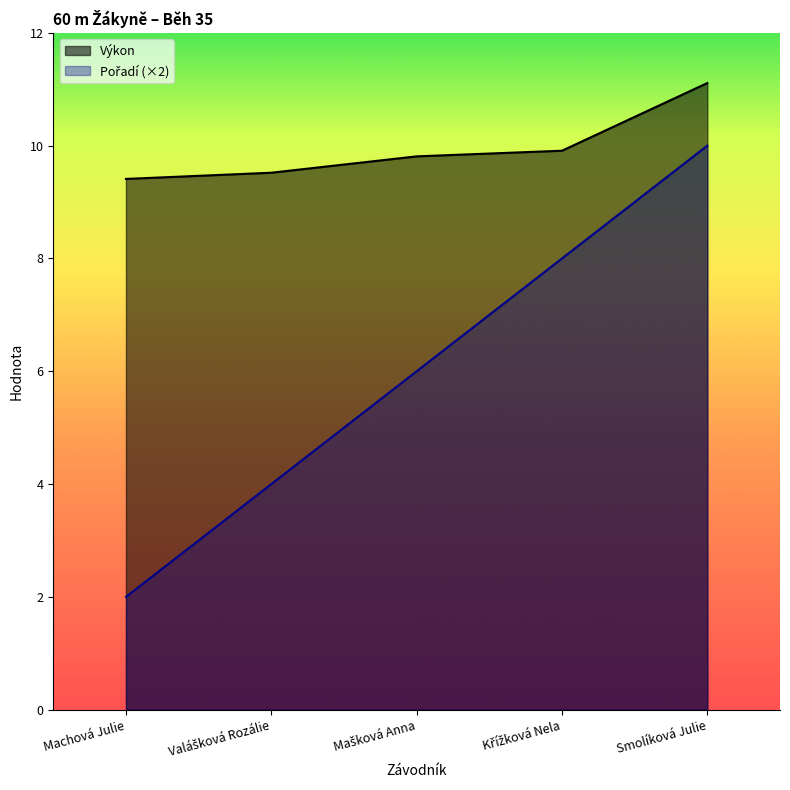

Which series has the widest spread of values?

Pořadí